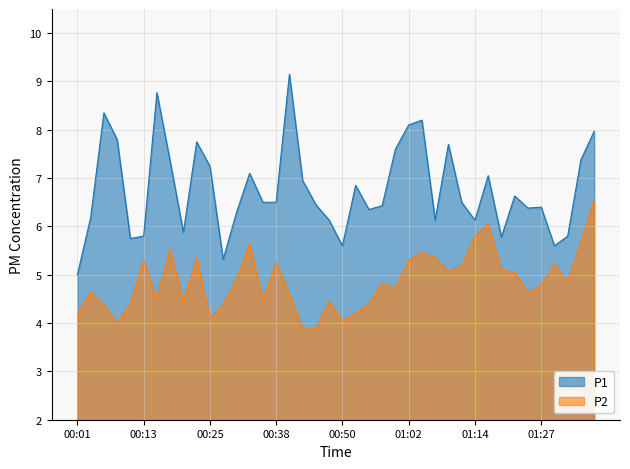

Does the chart display data point markers on the line(s)?

No